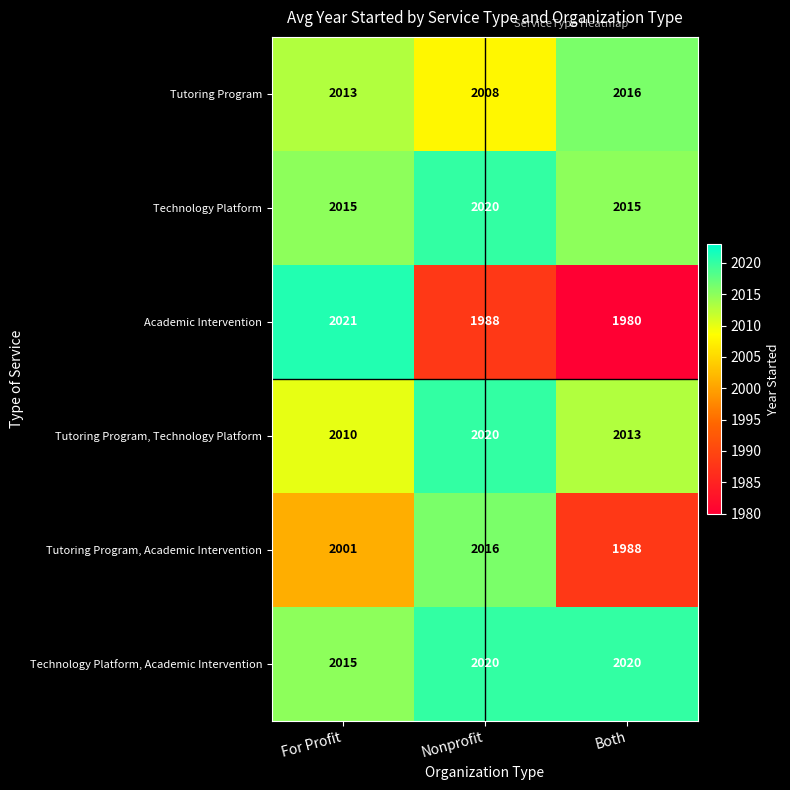

Which series has the largest total across all categories?

Technology Platform, Academic Intervention